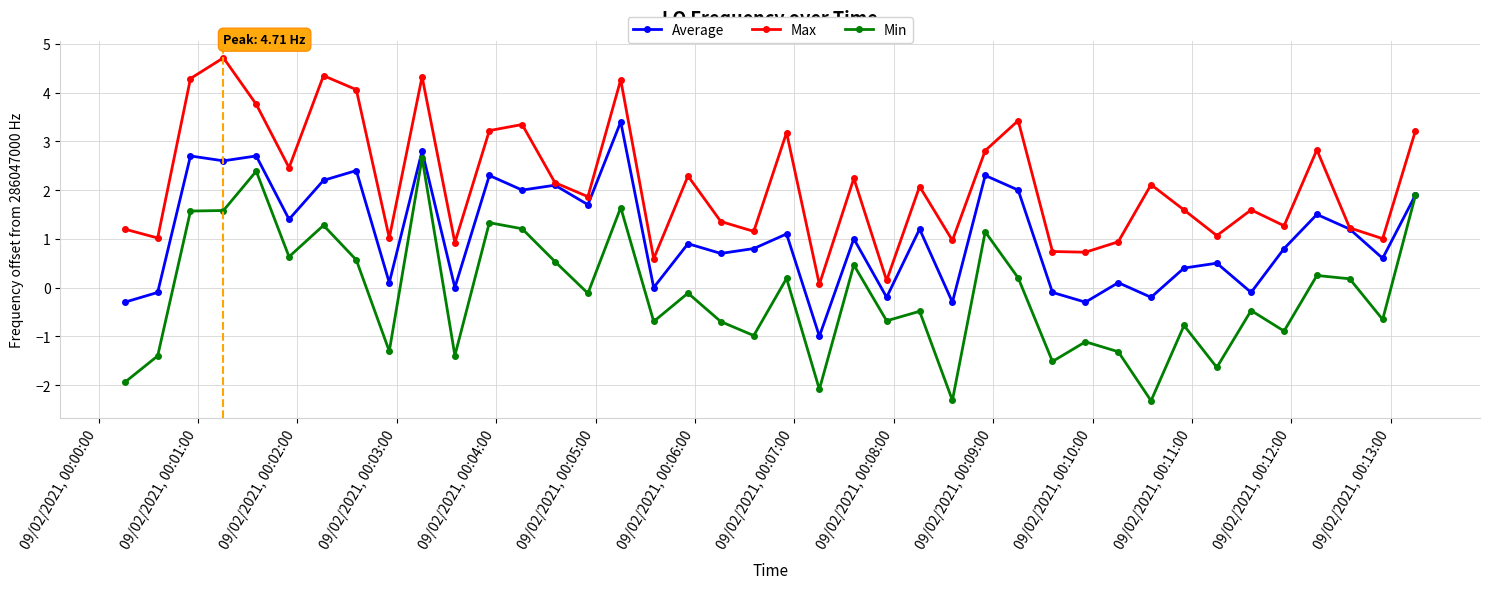

List the series in order of their peak value, highest first.

Max, Average, Min